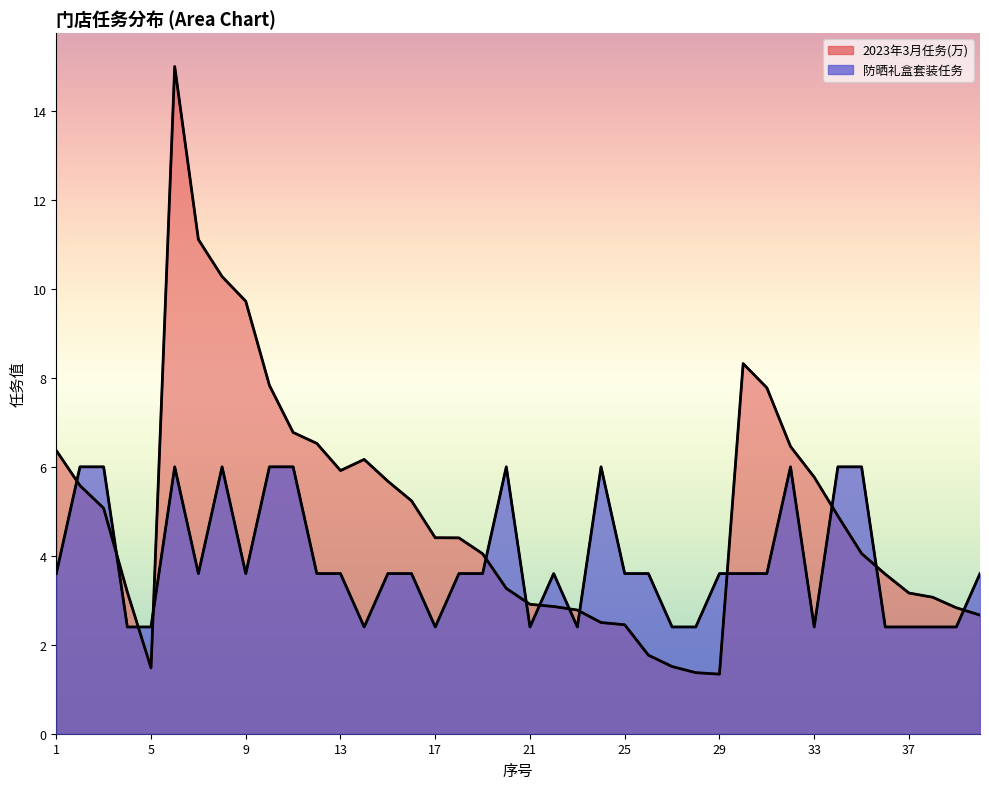

What is the spread (max minus min) of values at 1?

2.8